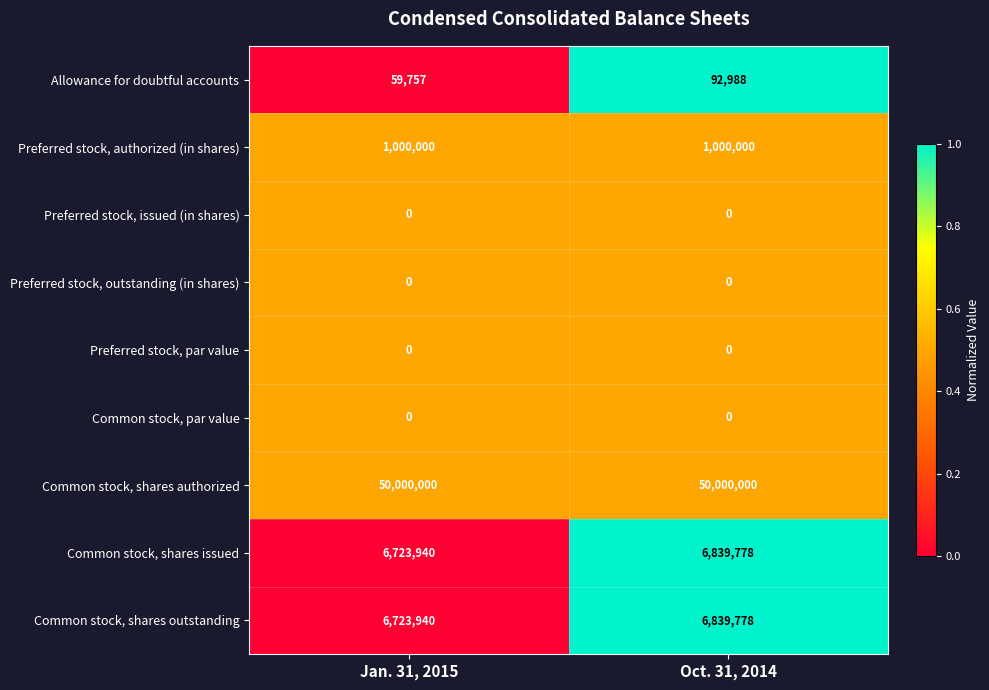

What is the difference between the highest and lowest values at Oct. 31, 2014?

50000000